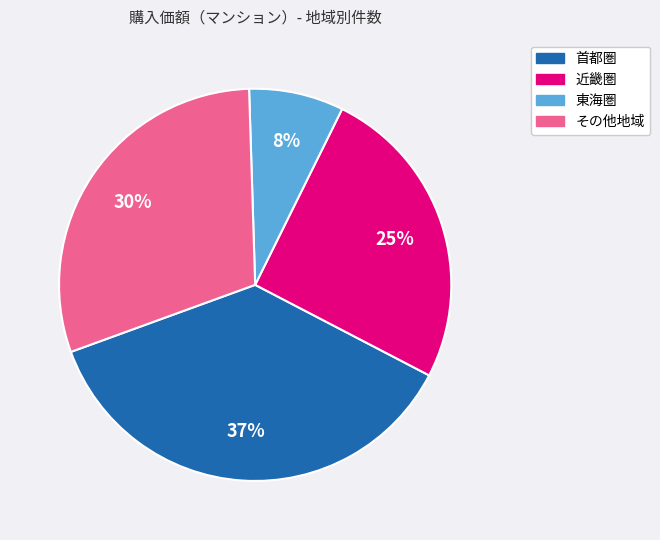

Is it true that 首都圏 is 47% of the pie?

False